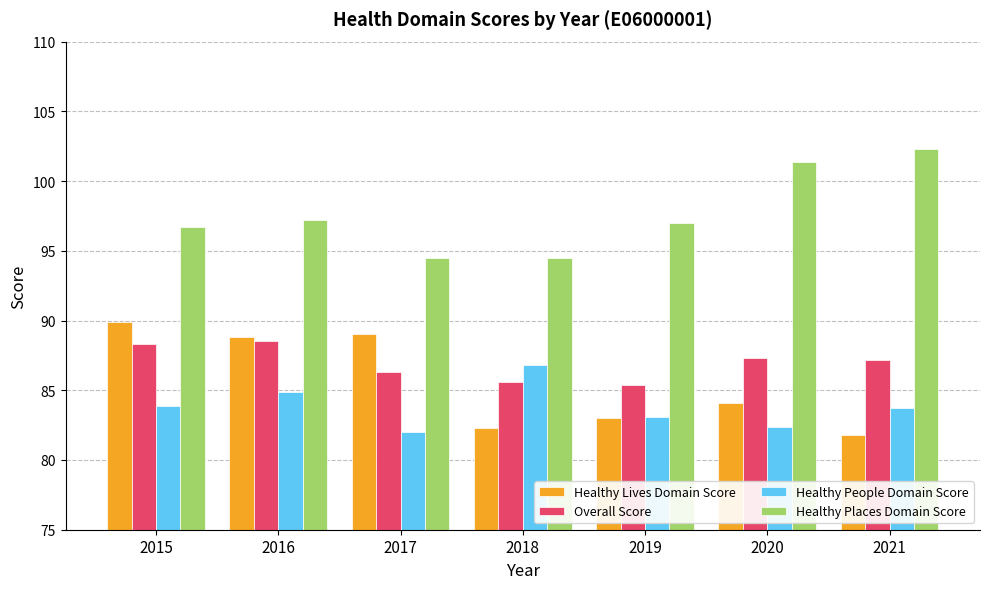

What is the spread (max minus min) of values at 2018?

12.2